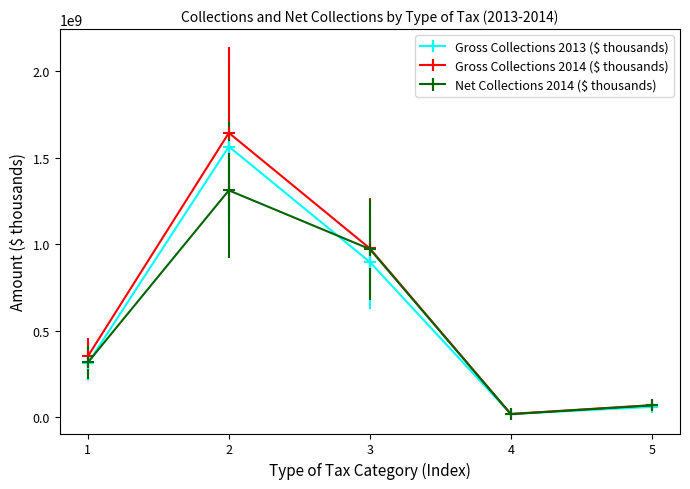

True or false: Gross Collections 2014 ($ thousands) has more than 1 points higher than both neighbors.

False